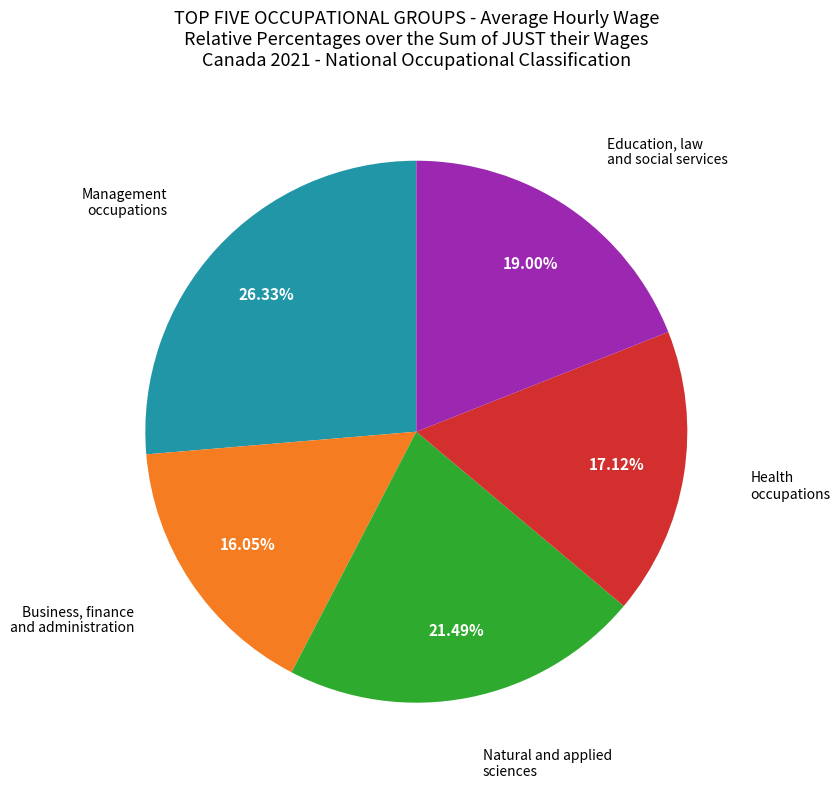

Count the number of slices in the pie.

5